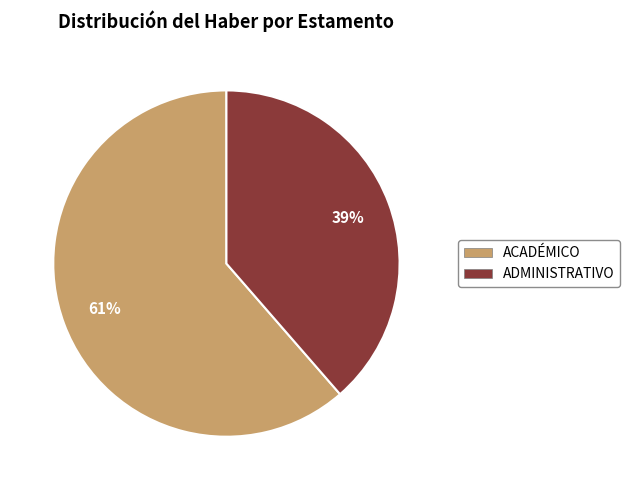

What percentage is the ADMINISTRATIVO slice, to the nearest percent?

39%